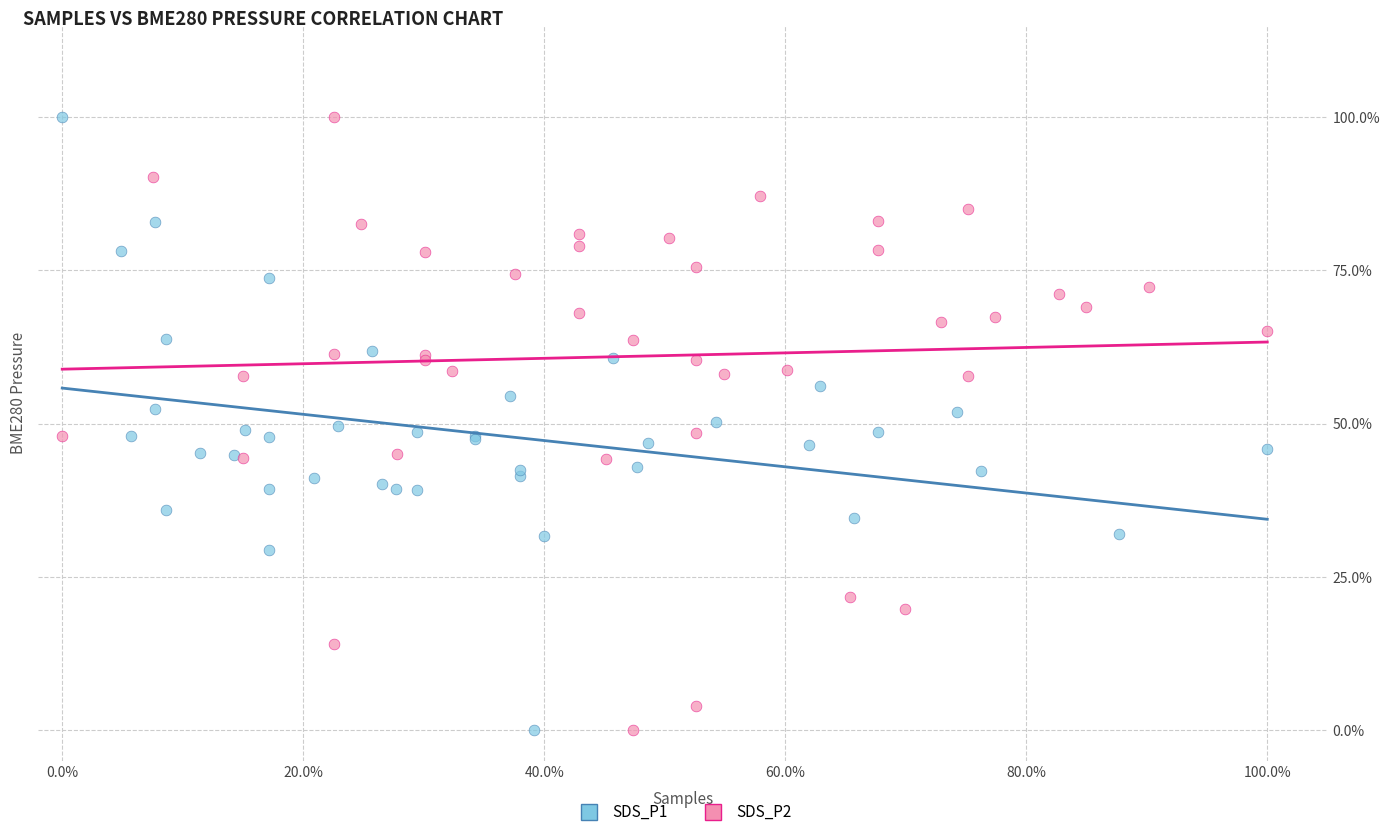

What are all the series names shown in the legend?

SDS_P1, SDS_P2